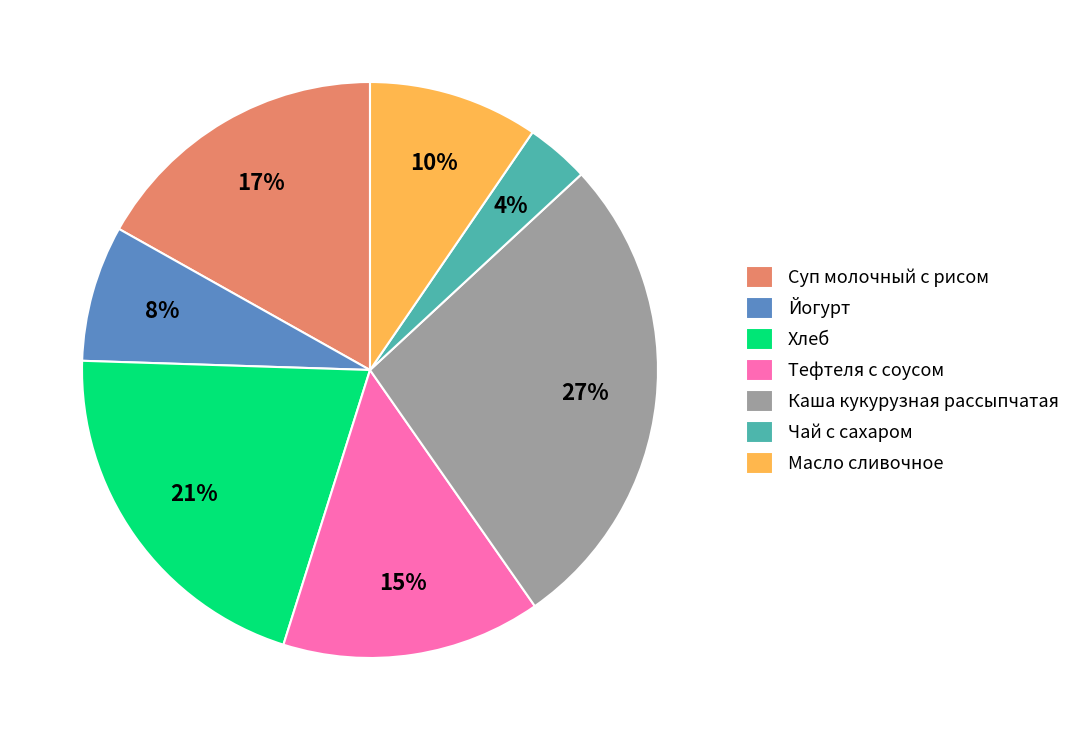

To the nearest percent, what portion does Хлеб represent?

21%